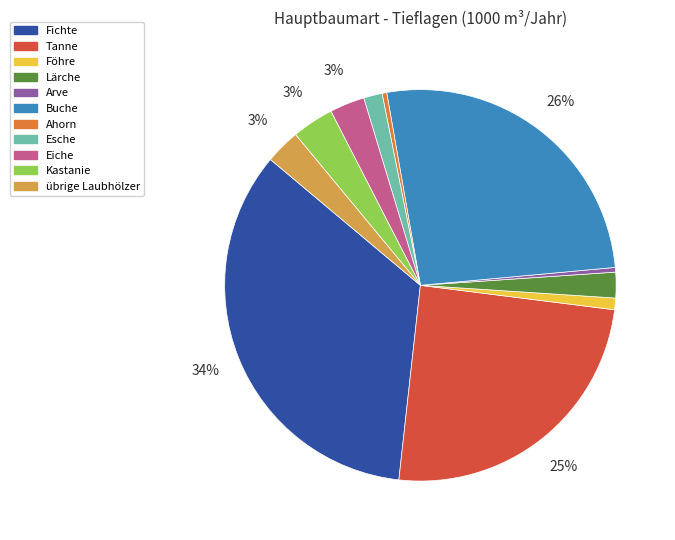

Is there any slice that represents more than half of the pie?

No